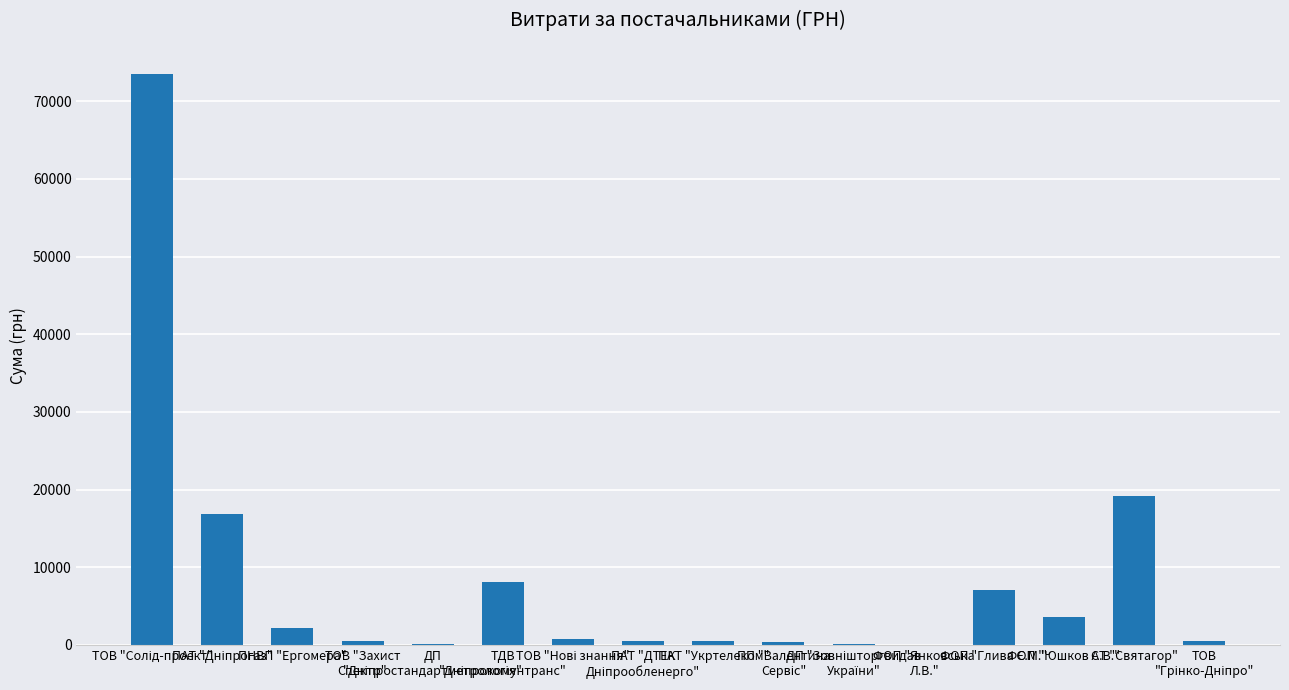

What is the maximum value shown in the chart?

73490.0